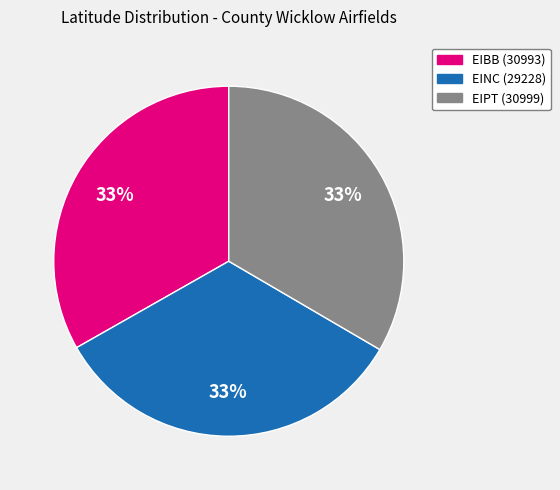

Approximately how many times larger is the value at EIPT (30999) compared to EIBB (30993)?

1.0